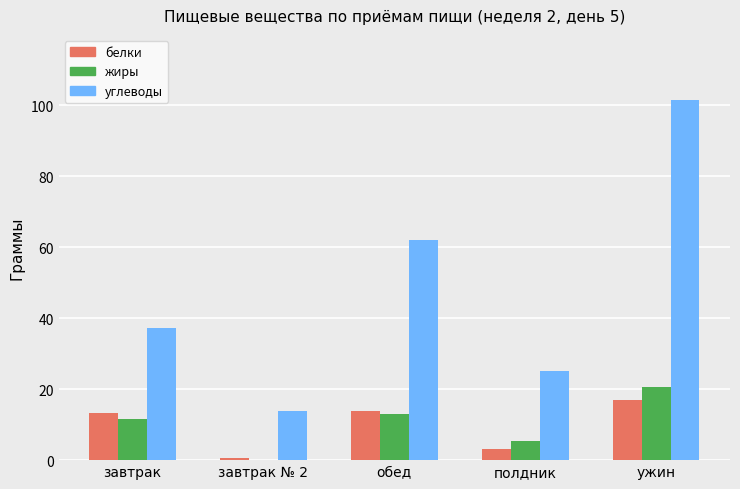

Between завтрак and ужин, which series saw the biggest shift?

углеводы